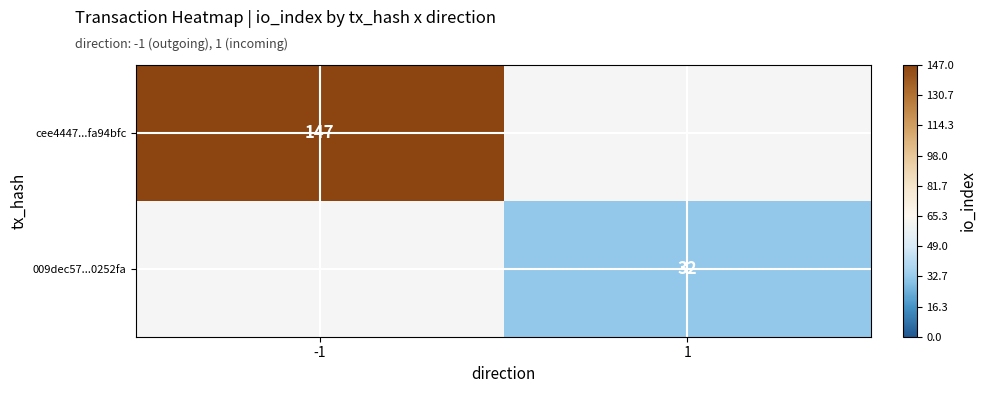

The 009dec57...0252fa series shows 19 at 1. True or false?

False